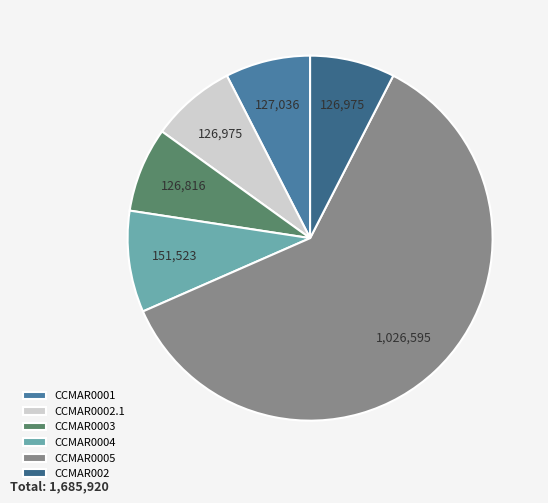

Which slice is the largest?

CCMAR0005